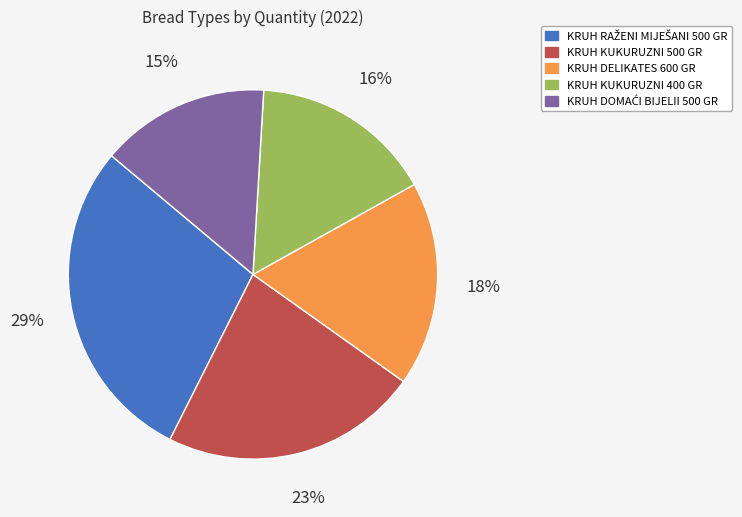

Which has a higher value, KRUH DELIKATES 600 GR or KRUH KUKURUZNI 500 GR?

KRUH KUKURUZNI 500 GR